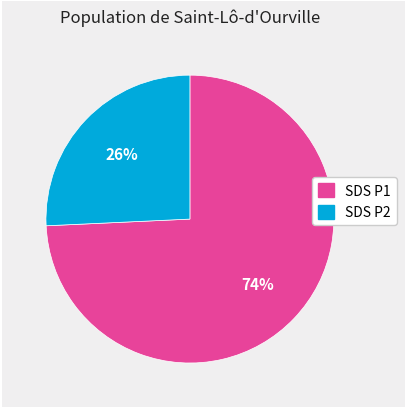

To the nearest percent, what is the average slice percentage?

50%